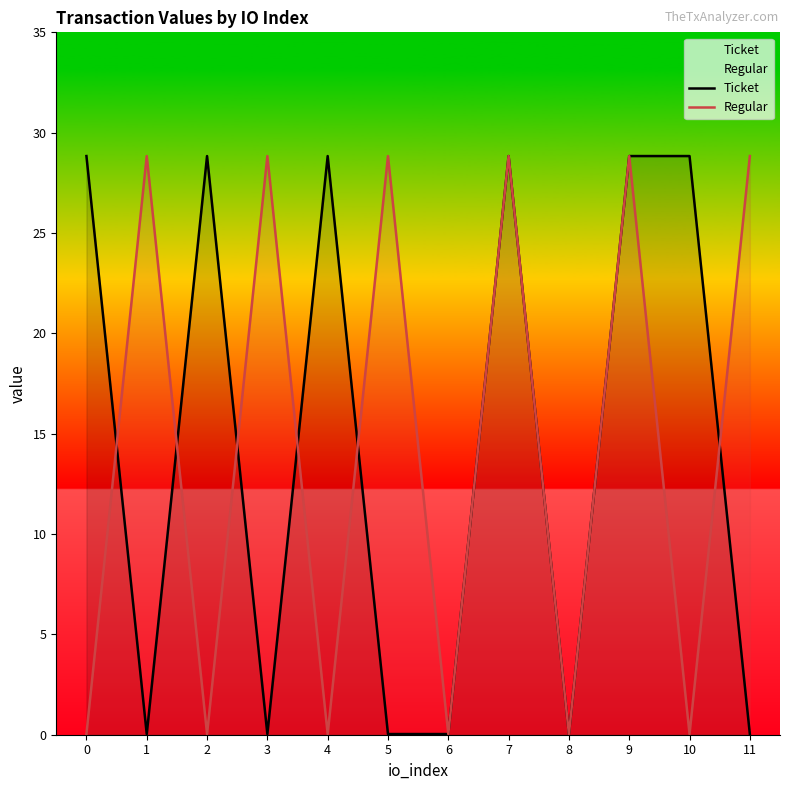

At which category is the sum across all series the highest?

7